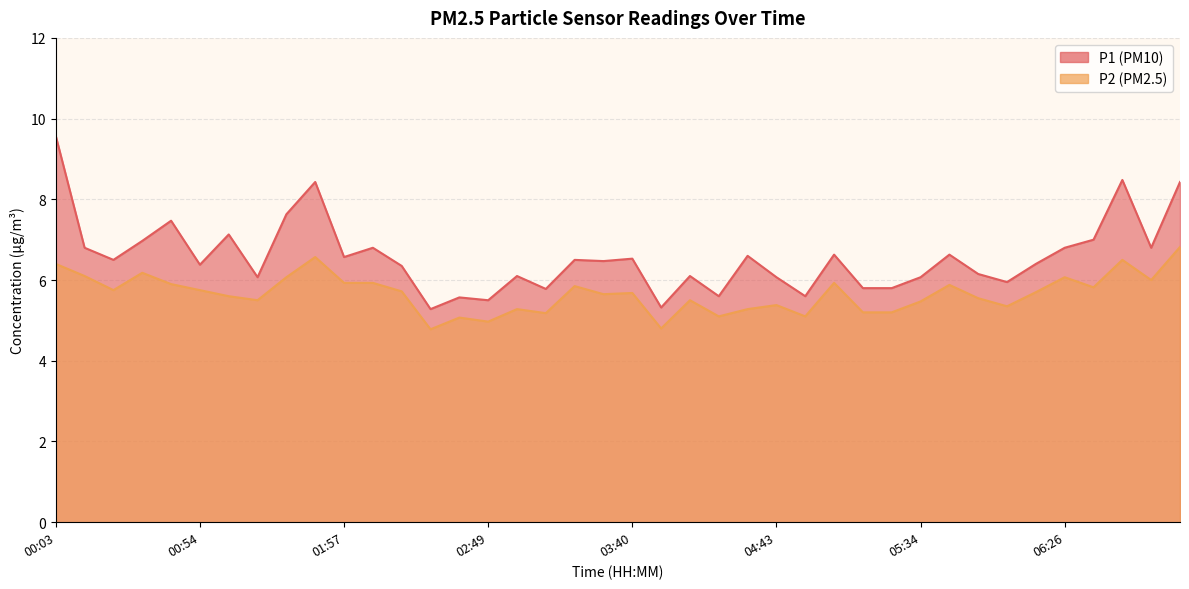

Count the number of categories in the chart.

40